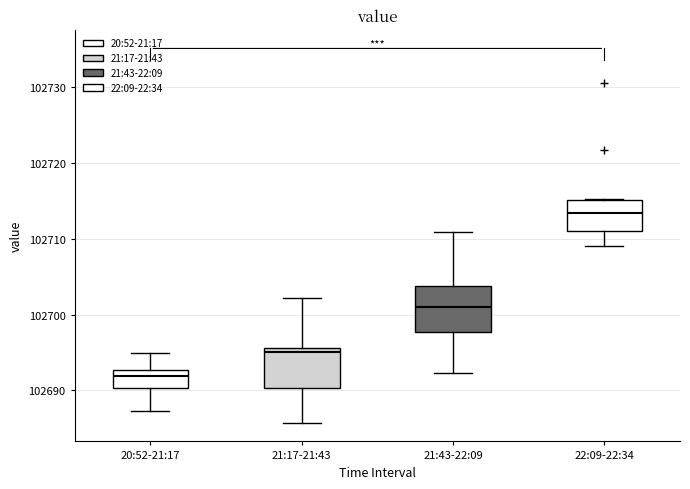

Which box's median line is the highest?

22:09-22:34